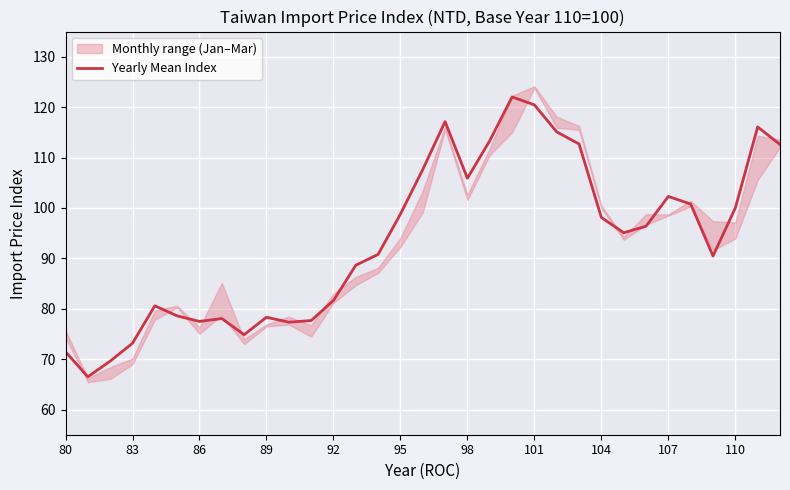

The Yearly Mean Index series shows 105.7 at 83. True or false?

False